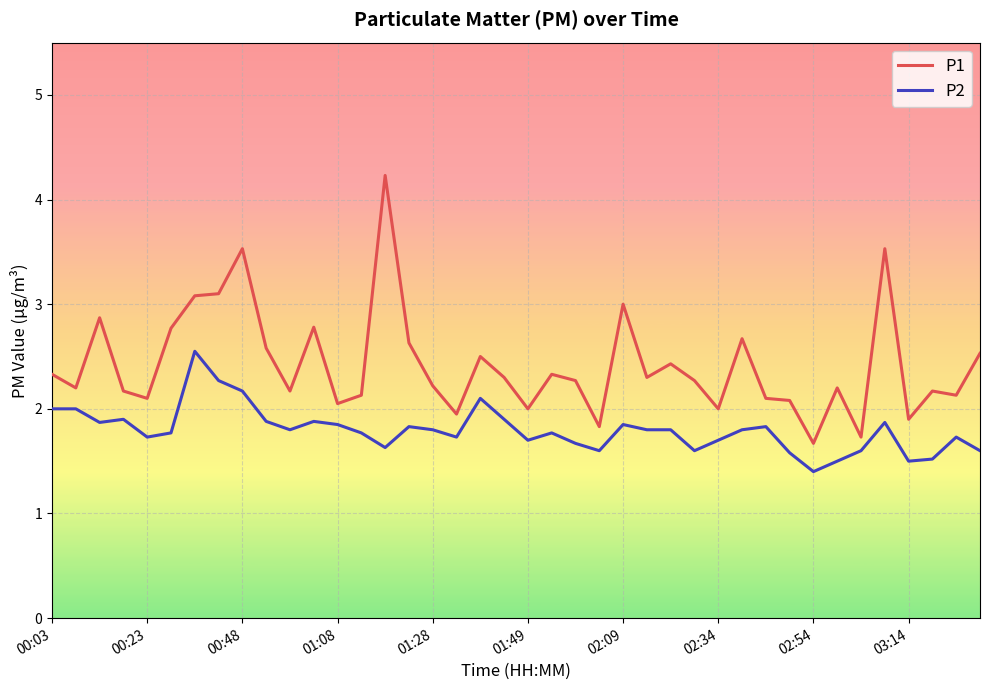

Which series has the largest range (max minus min)?

P1